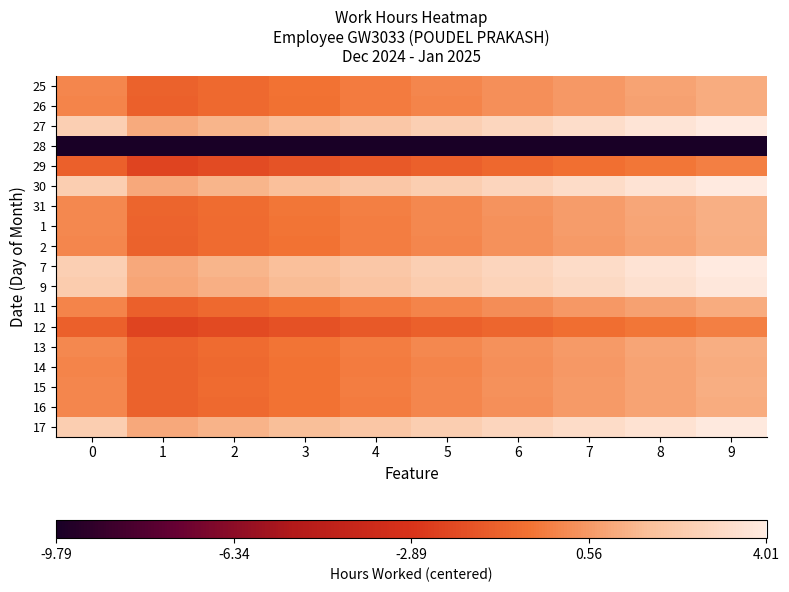

What is the spread (max minus min) of values at 6?

12.7